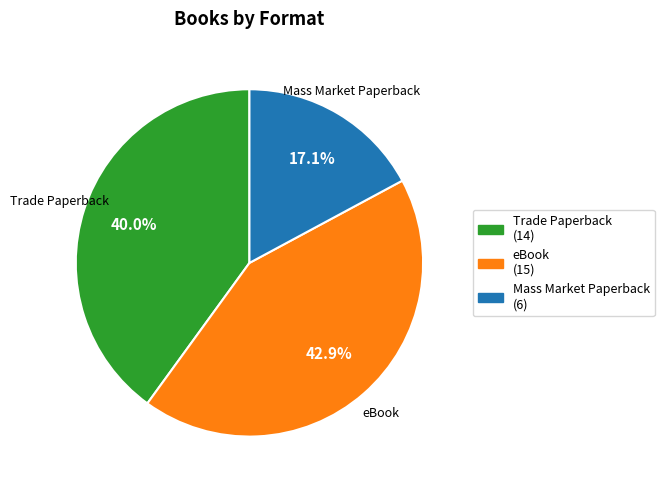

To the nearest percent, what percentage of the pie is Mass Market Paperback?

17%